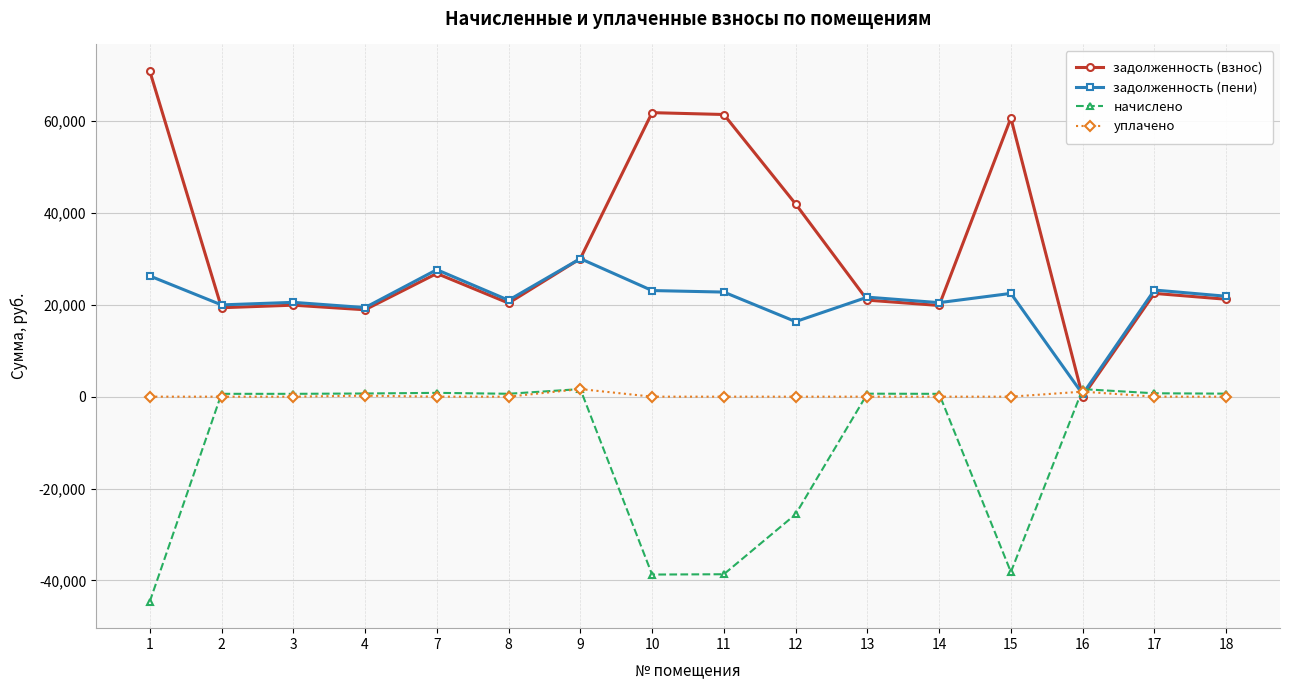

List the series in order of their overall mean, lowest first.

начислено, уплачено, задолженность (пени), задолженность (взнос)